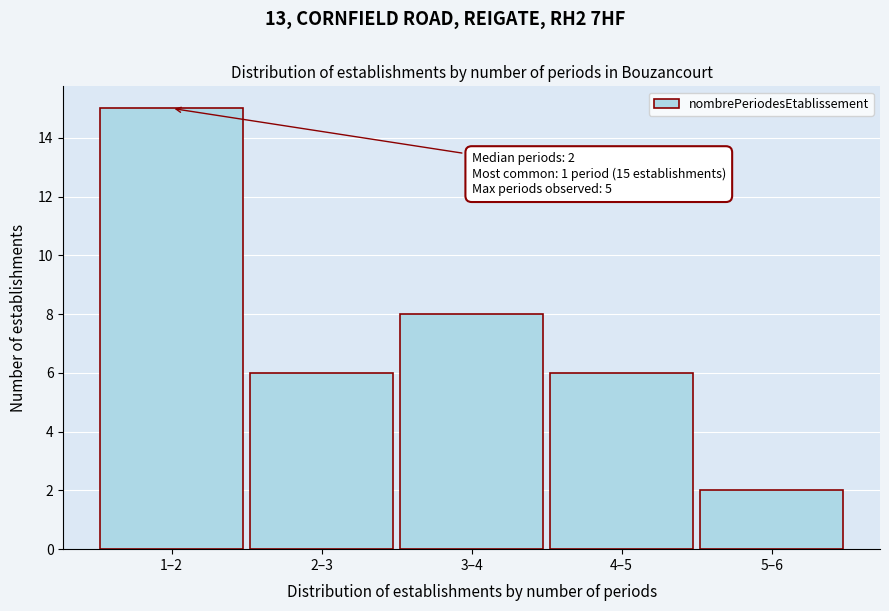

Reading right to left, list all the values displayed in this chart.

2	6	8	6	15